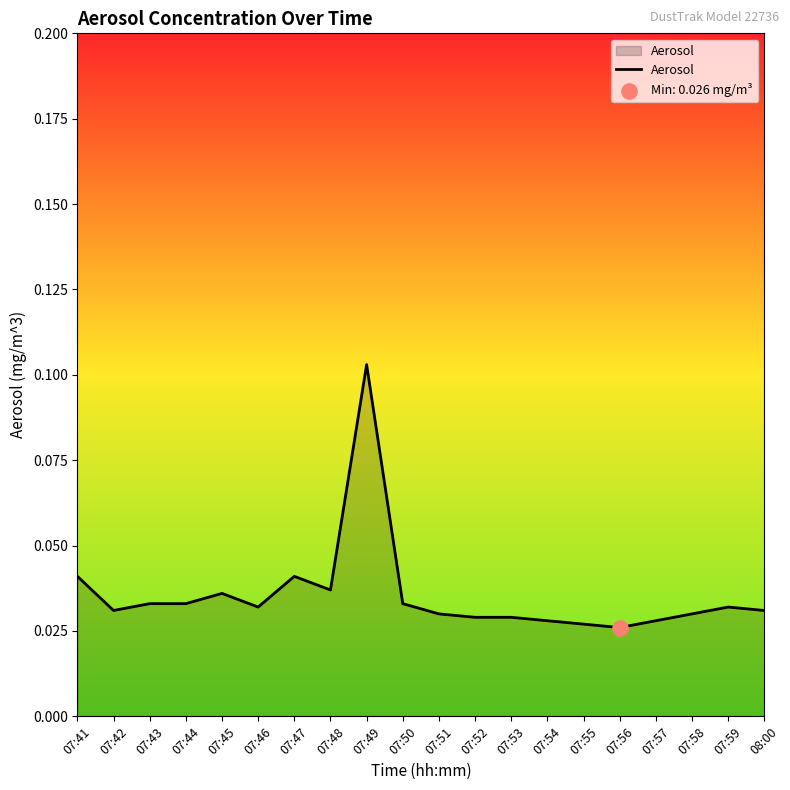

Between 07:55 and 07:45, which is larger?

07:45